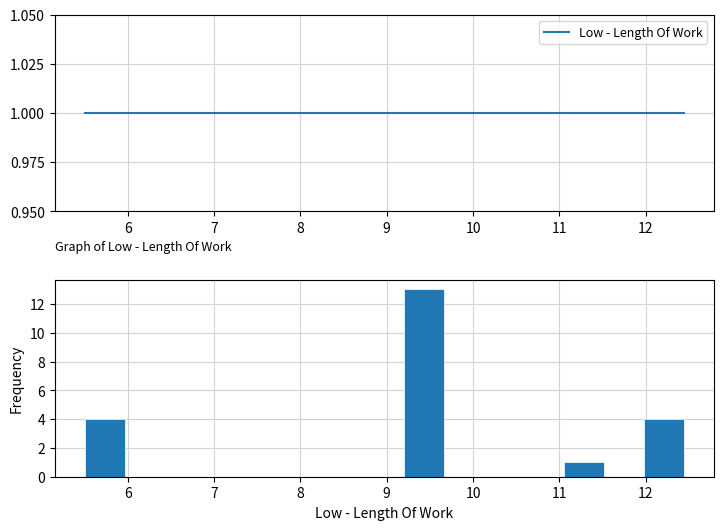

Over which range of the x-axis is the bar tallest?

9.2 to 9.7